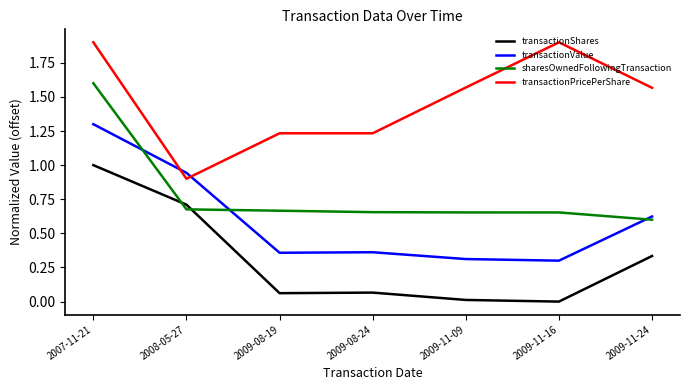

What position from the left is 2009-11-16?

6